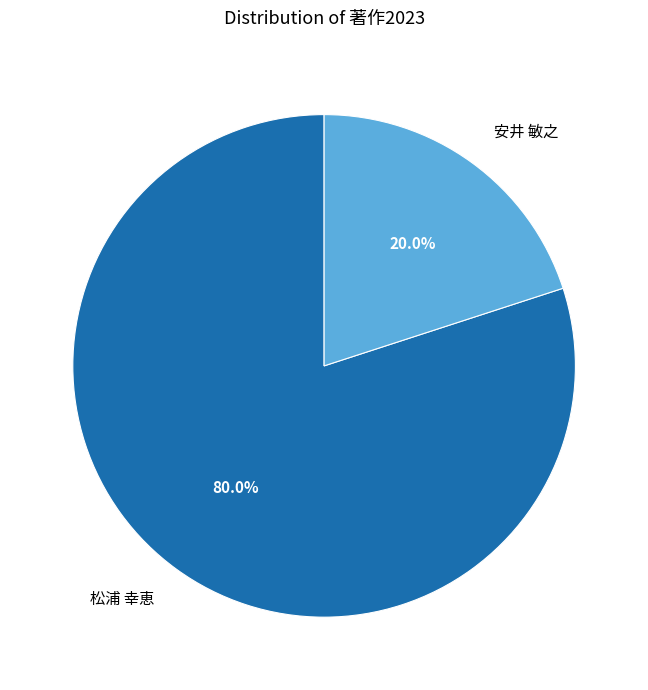

What percentage is NOT represented by 安井 敏之?

80.0%